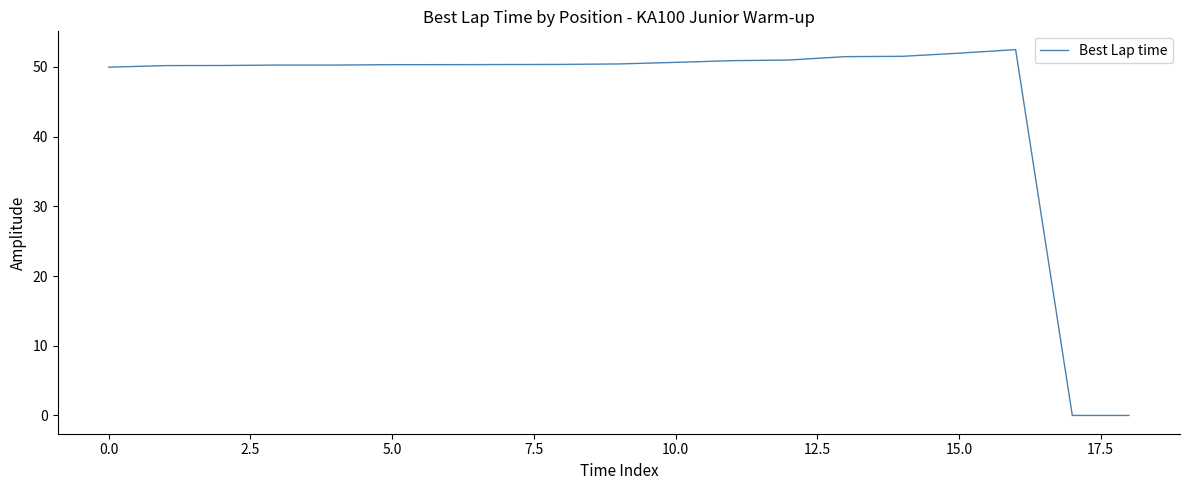

What is the difference between the maximum and minimum values?

52.5